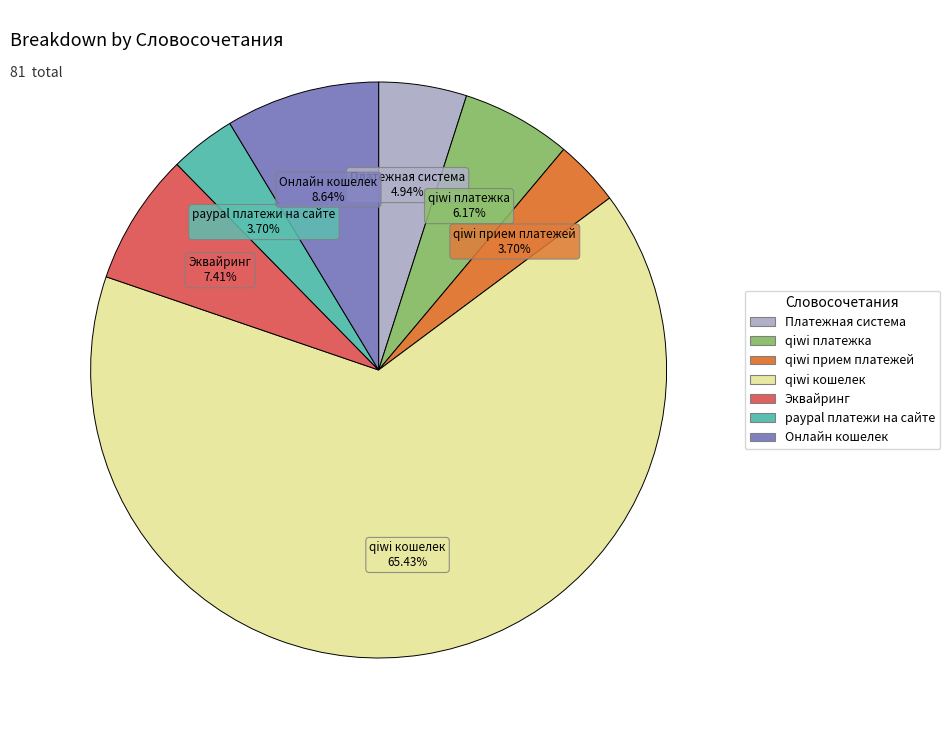

What is the total percentage of Эквайринг and qiwi кошелек?

72.8%